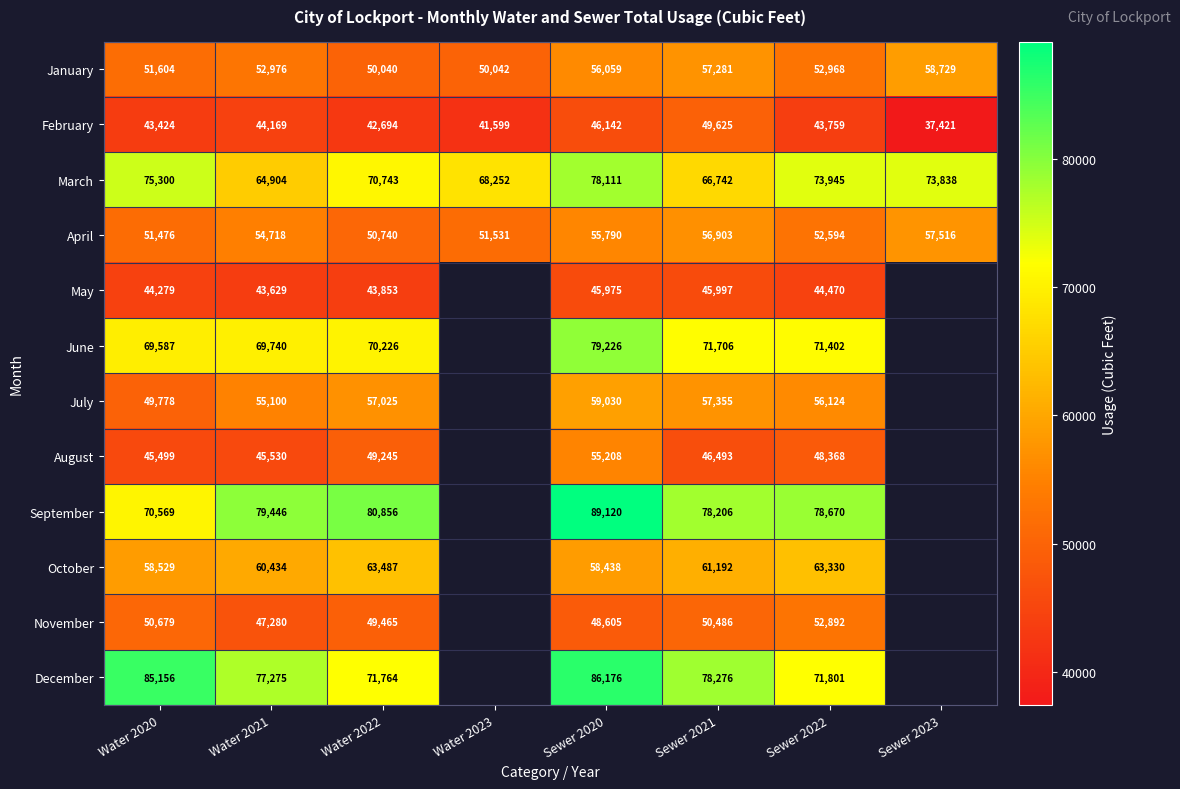

True or false: August has a value of 48368 at Sewer 2022.

True